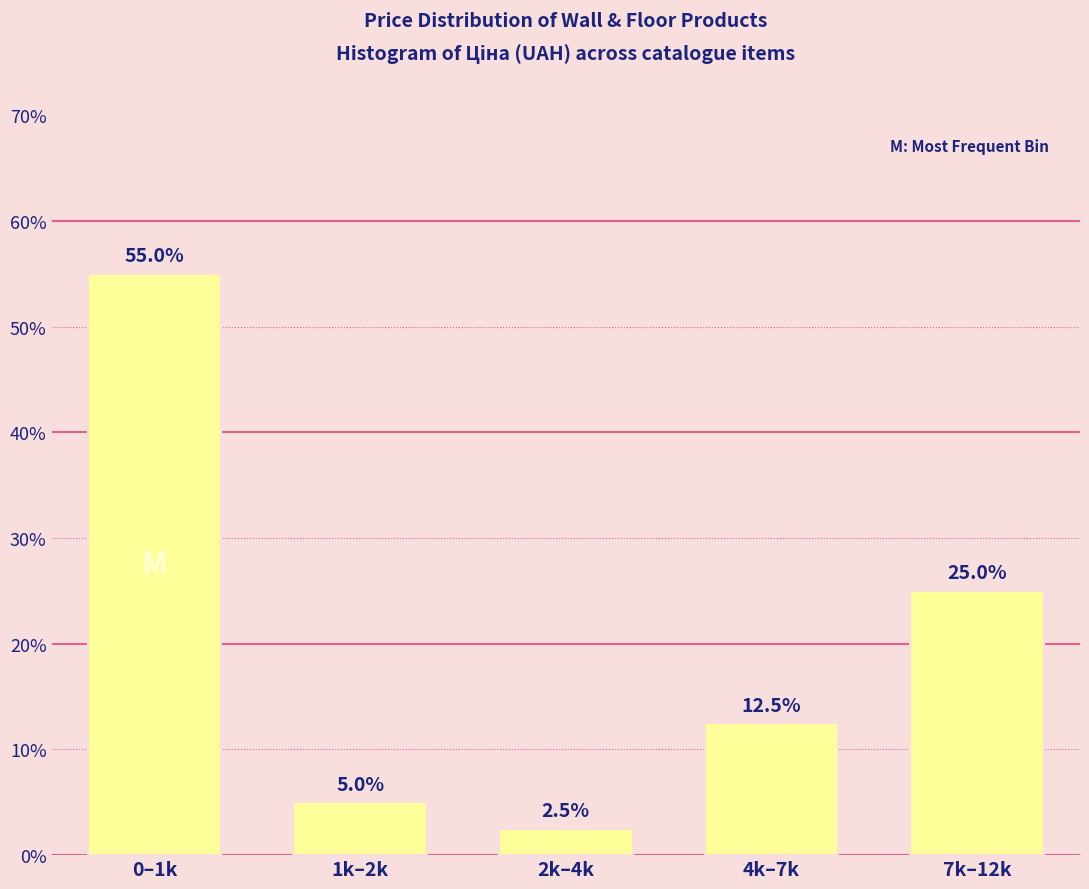

Reading left to right, transcribe all the data shown in this chart.

0–1k=55.0	1k–2k=5.0	2k–4k=2.5	4k–7k=12.5	7k–12k=25.0